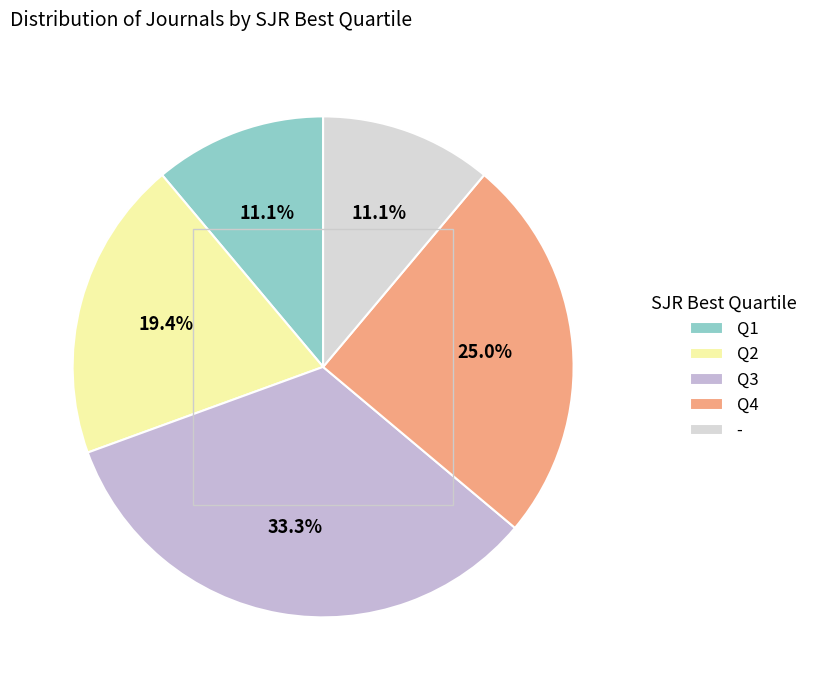

How much of the chart is everything except Q4?

75.0%